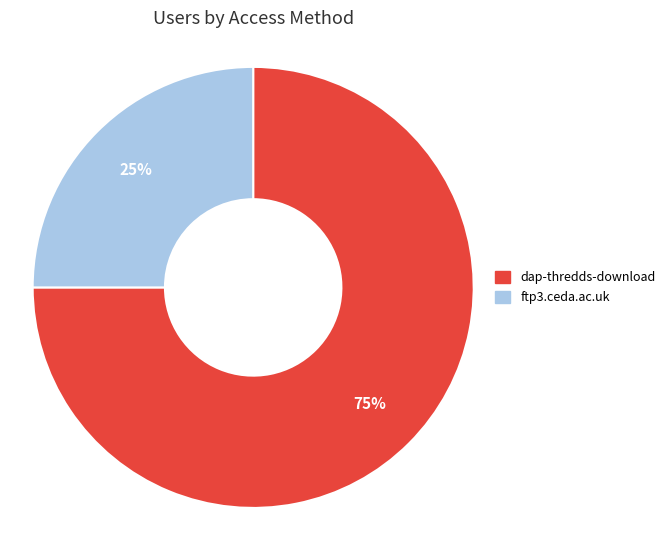

Is it true that ftp3.ceda.ac.uk is 20% of the pie?

False